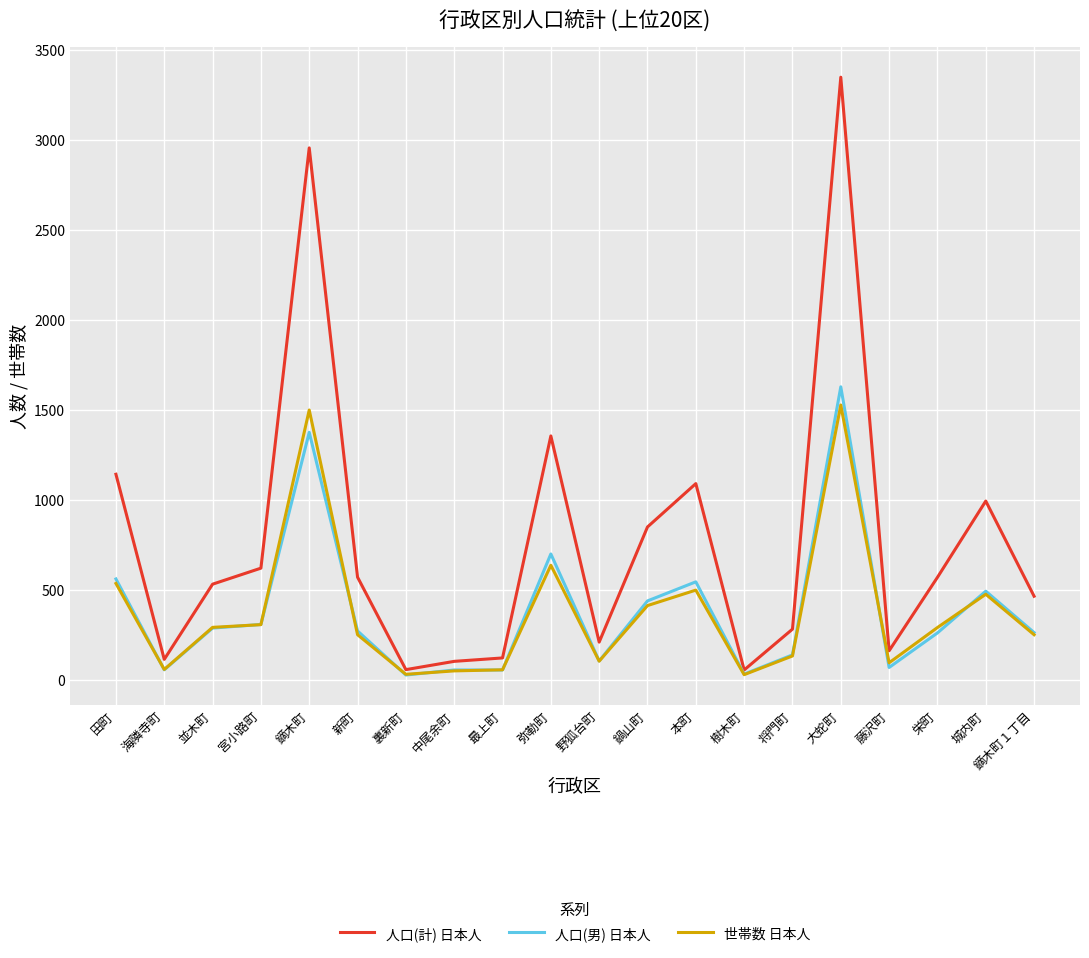

What is the smallest value displayed?

26